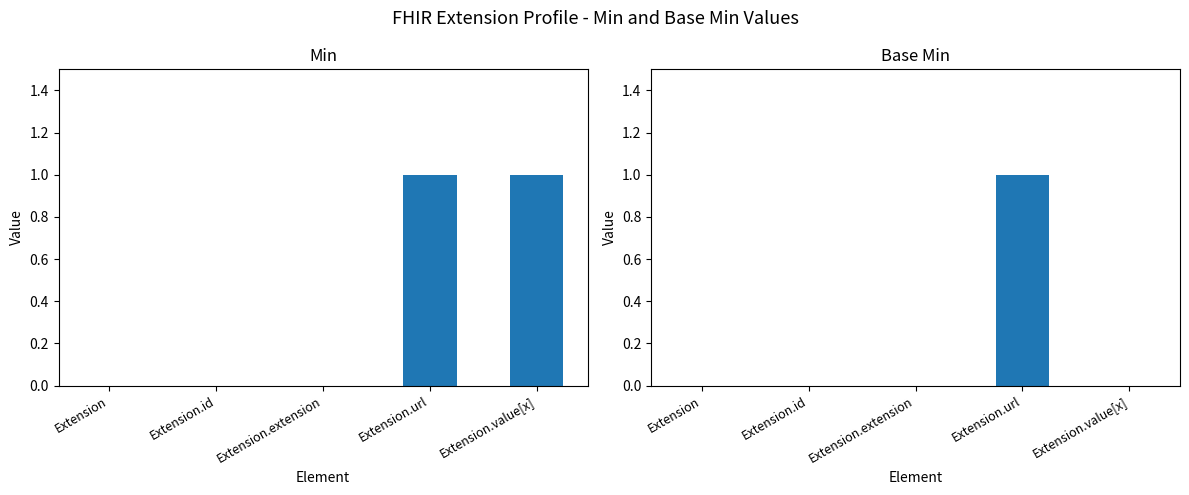

Which series has the largest total across all categories?

Min